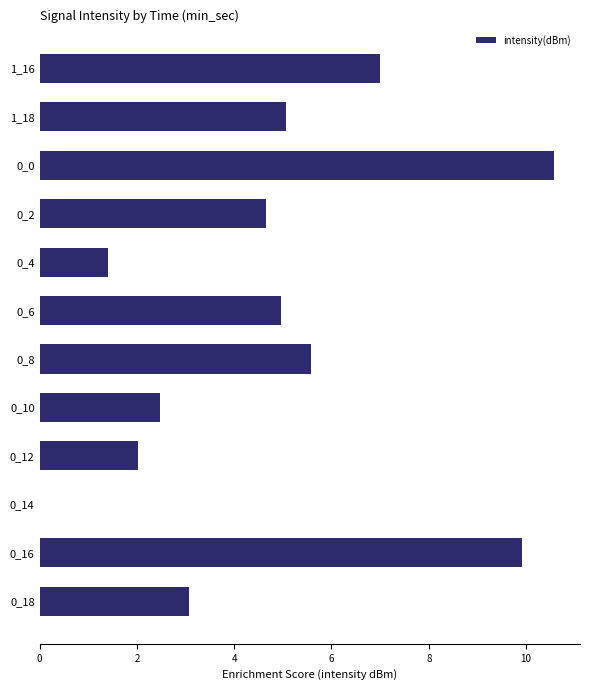

Which has a higher value, 0_16 or 1_18?

0_16